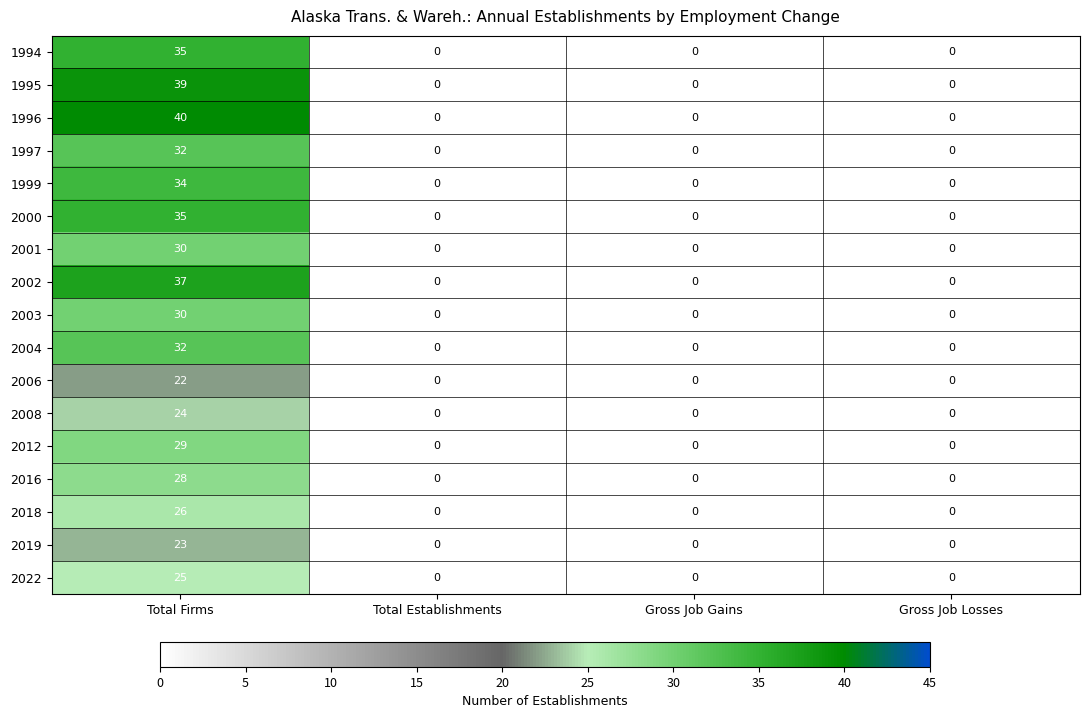

Which series has the widest spread of values?

1996